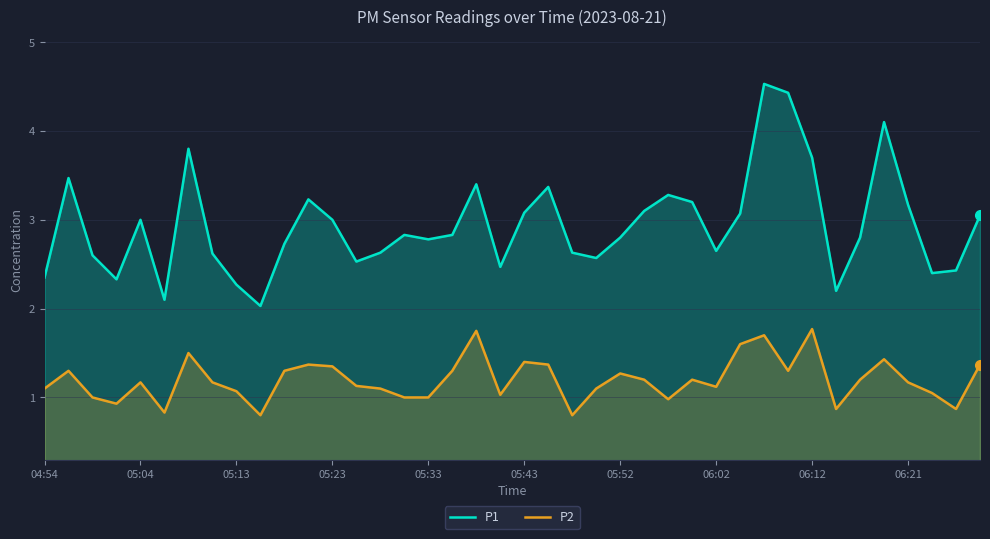

Which series has the largest total across all categories?

P1